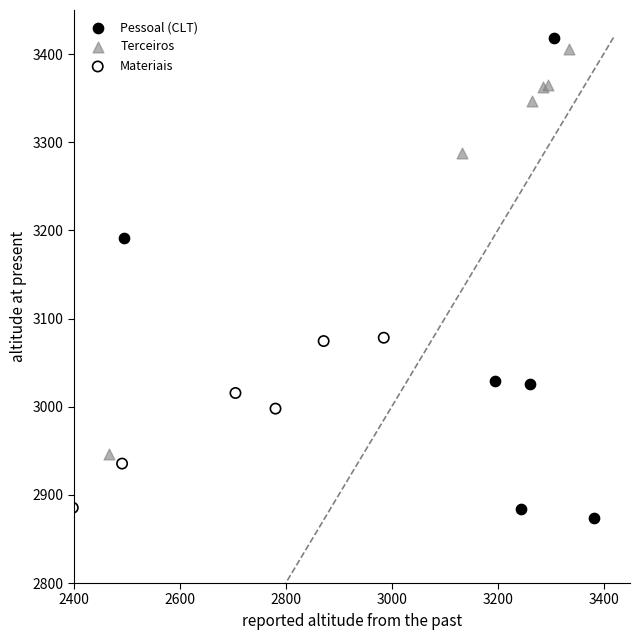

Which series has the largest Y range (max minus min)?

Pessoal (CLT)